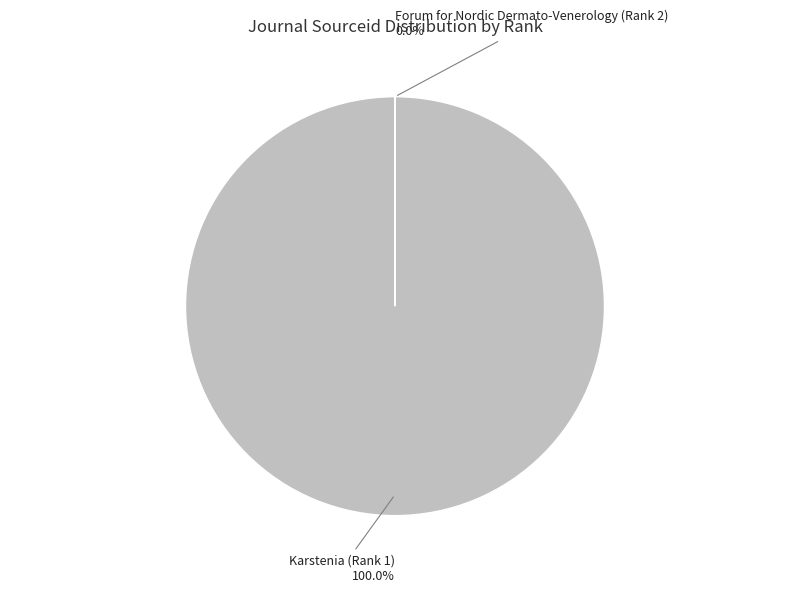

What is the largest slice in the pie chart?

Karstenia (Rank 1)